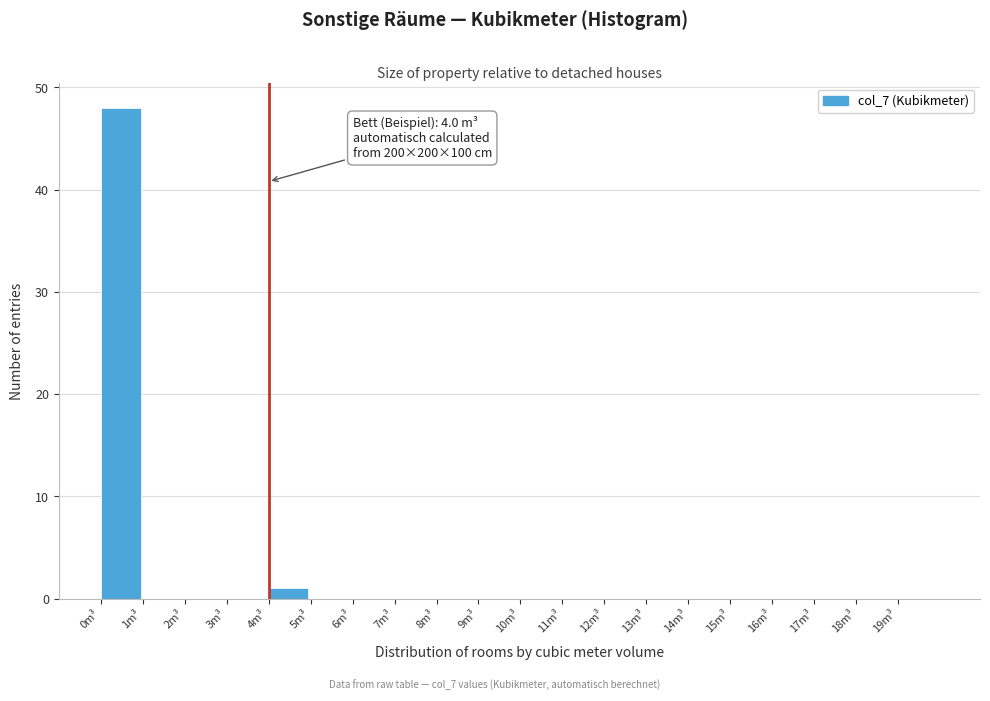

Which range on the x-axis has the tallest bar?

0 to 1